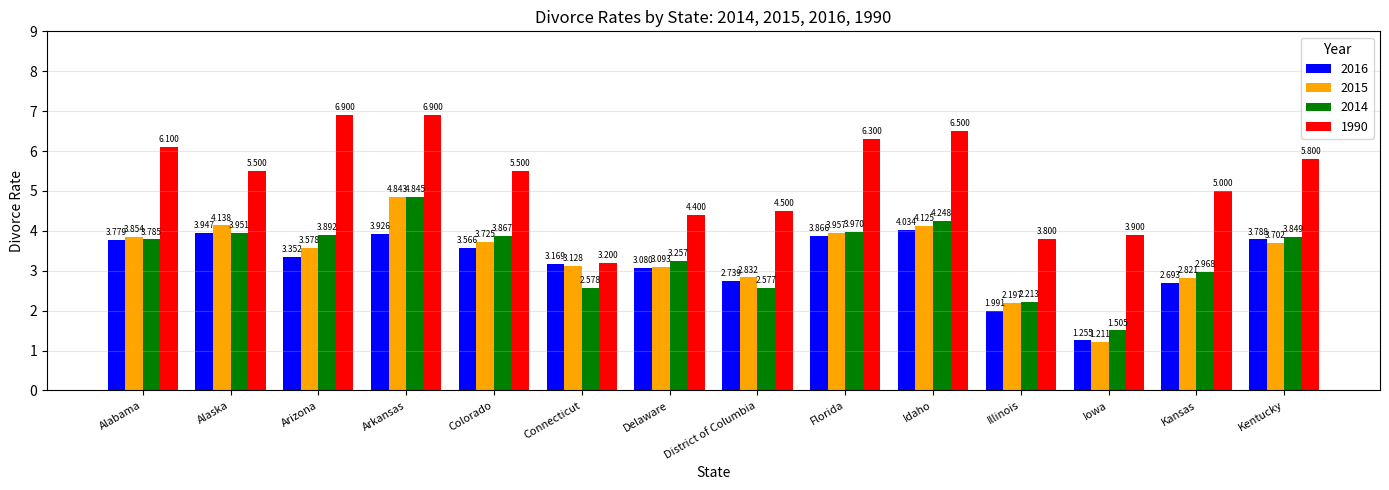

What are all the series names shown in the legend?

2016, 2015, 2014, 1990